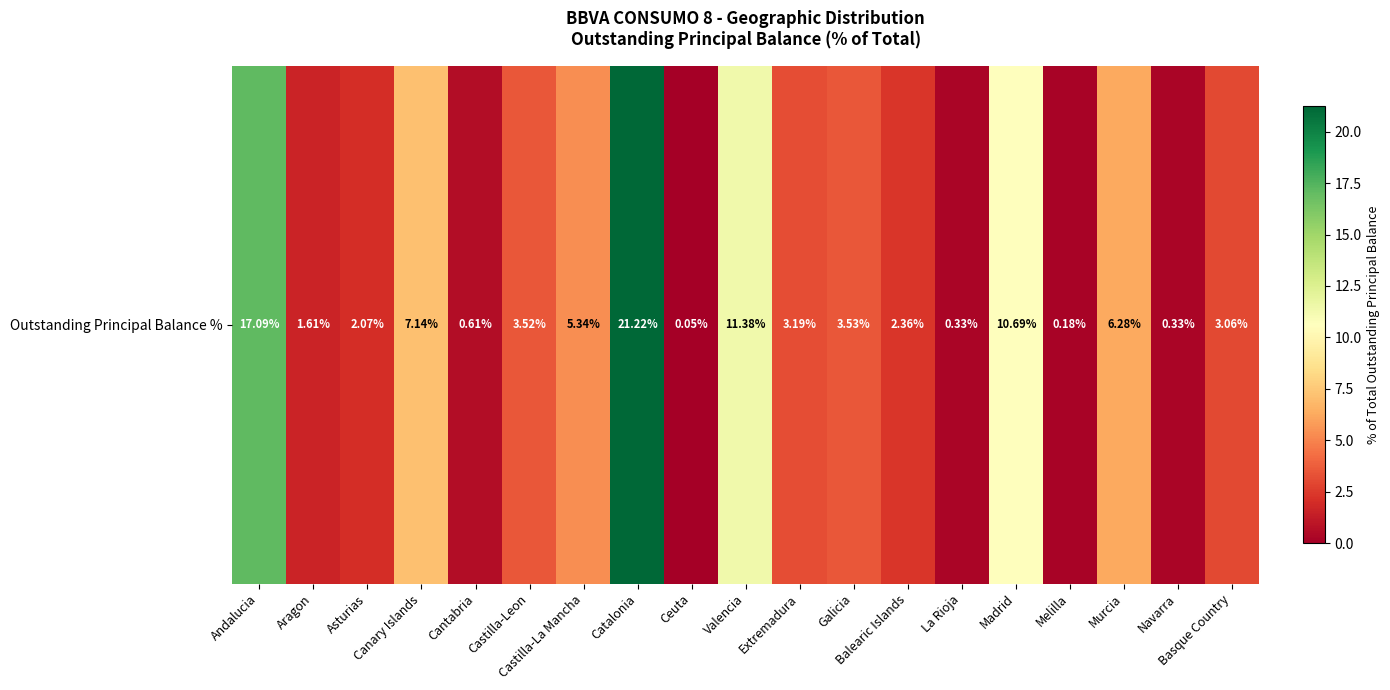

Between Aragon and Catalonia, which is larger?

Catalonia